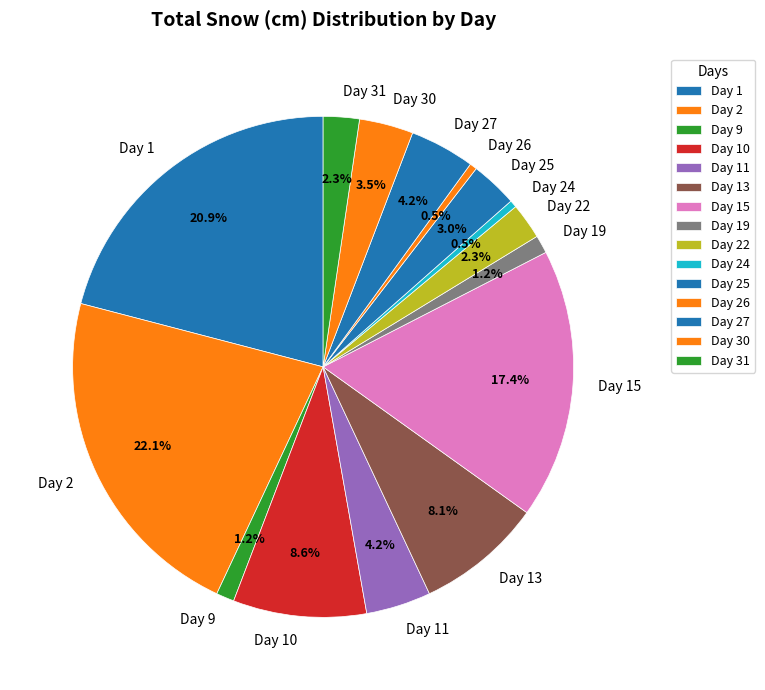

Is there a majority slice in this chart?

No